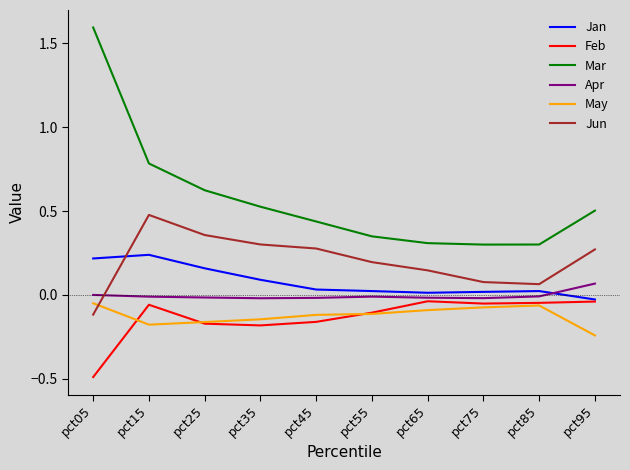

Which series has the widest spread of values?

Mar